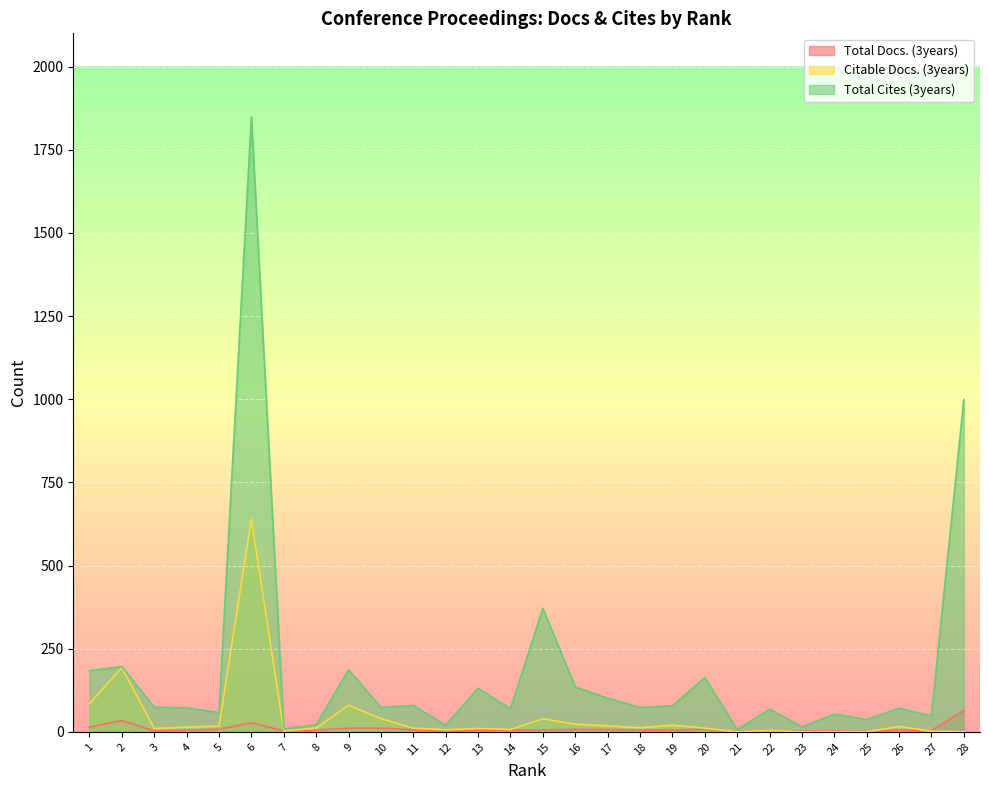

Where is Total Cites (3years) nearest to the value 928?

28